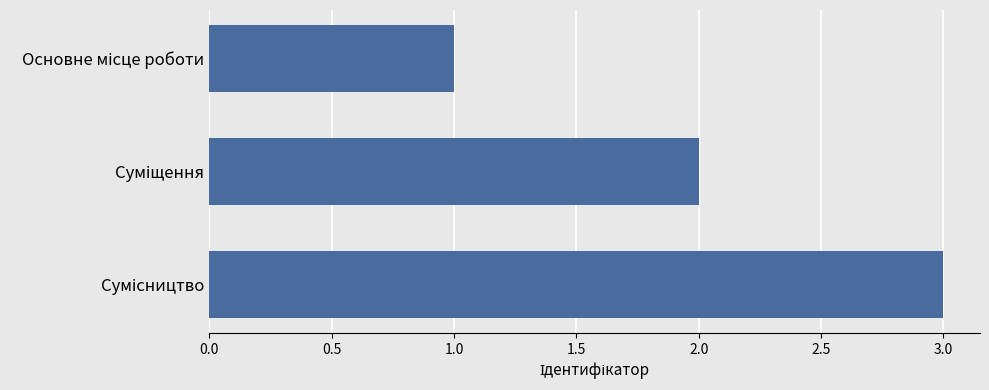

What is the sum of all values?

6